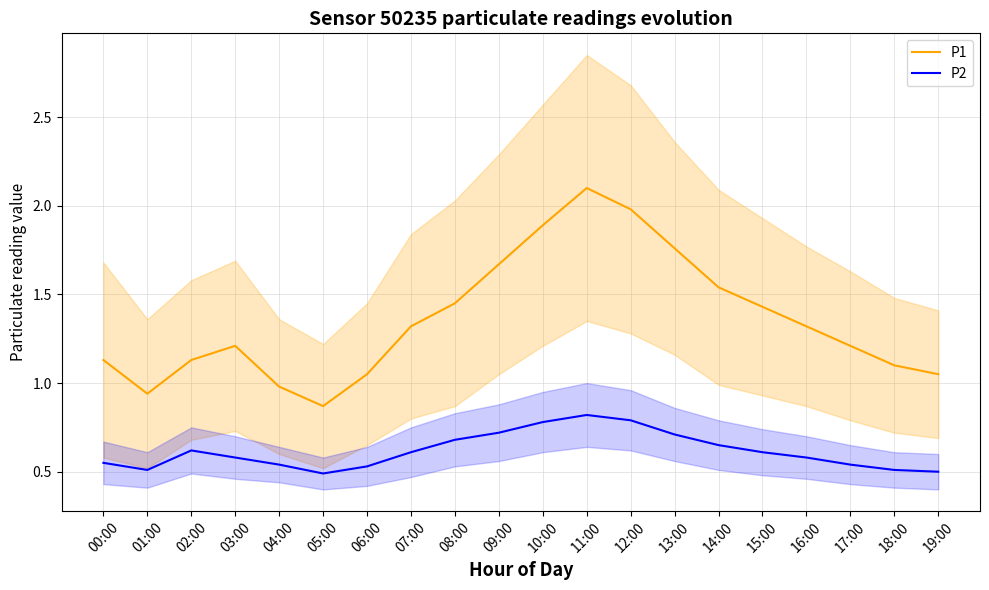

What is the greatest value displayed?

2.1